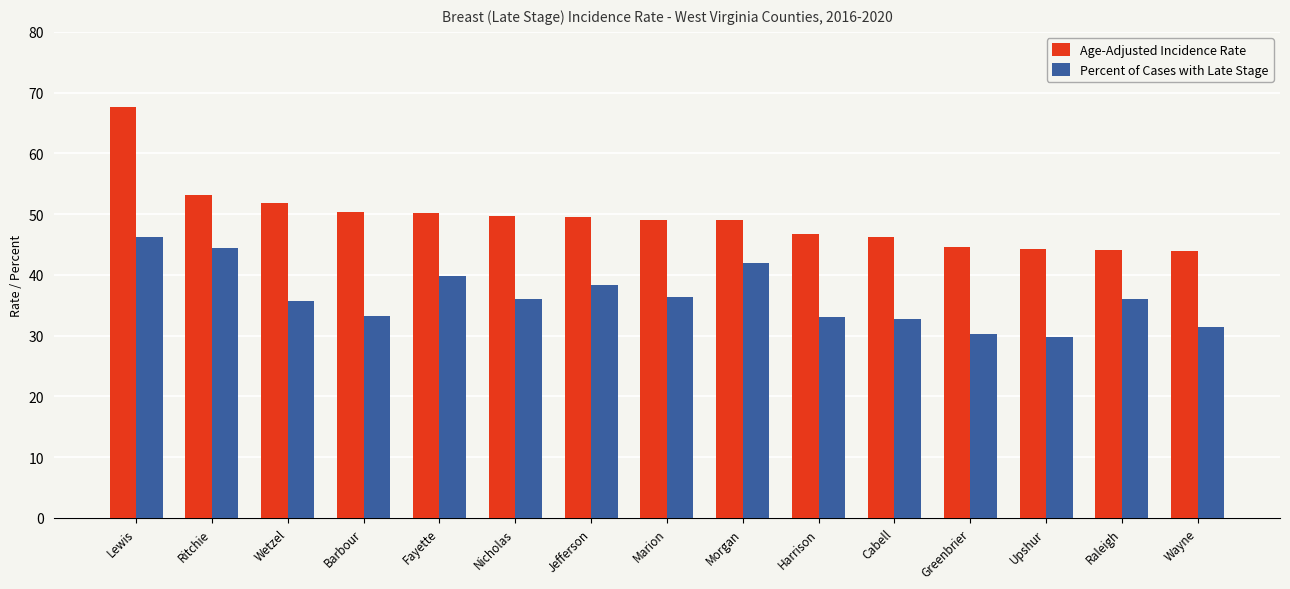

The value of Age-Adjusted Incidence Rate at Marion is 31.4. True or false?

False